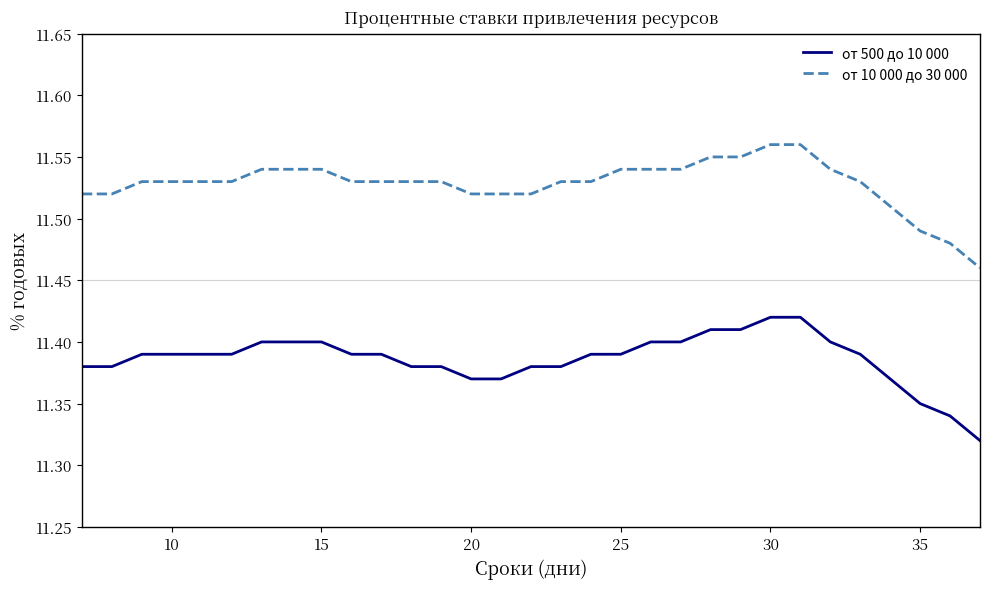

Rank the series by their maximum value, from highest to lowest.

от 10 000 до 30 000, от 500 до 10 000